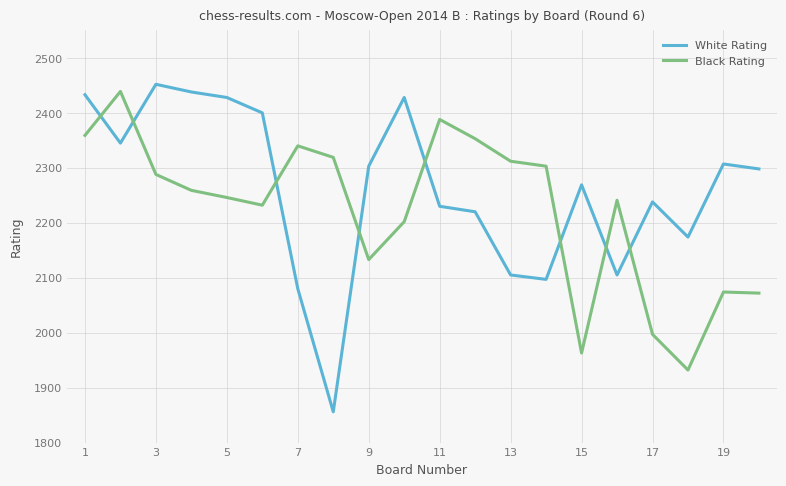

In Black Rating, how many points are lower than both neighbors (excluding endpoints)?

4